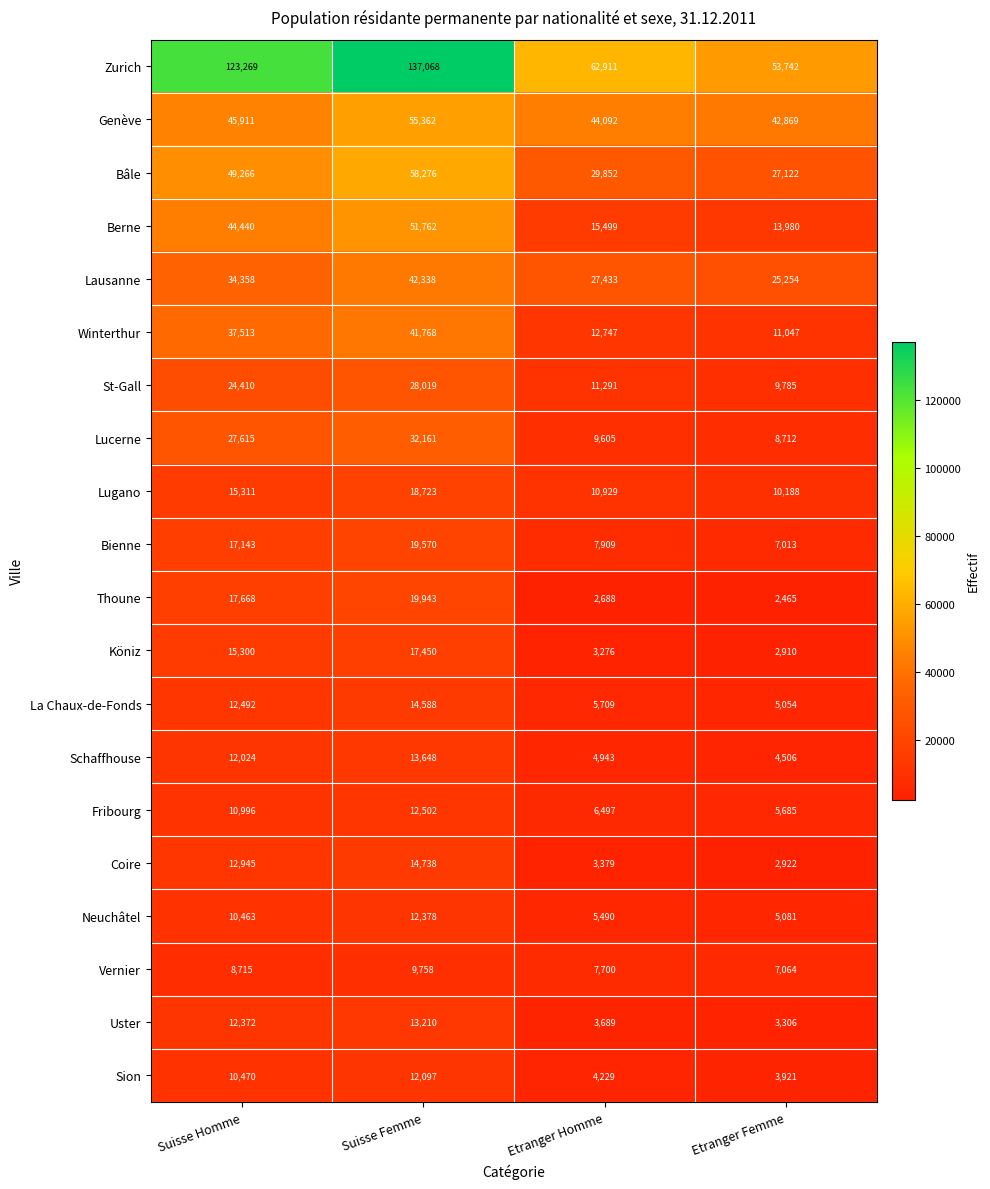

Which category has the highest value in the Schaffhouse series?

Suisse Femme